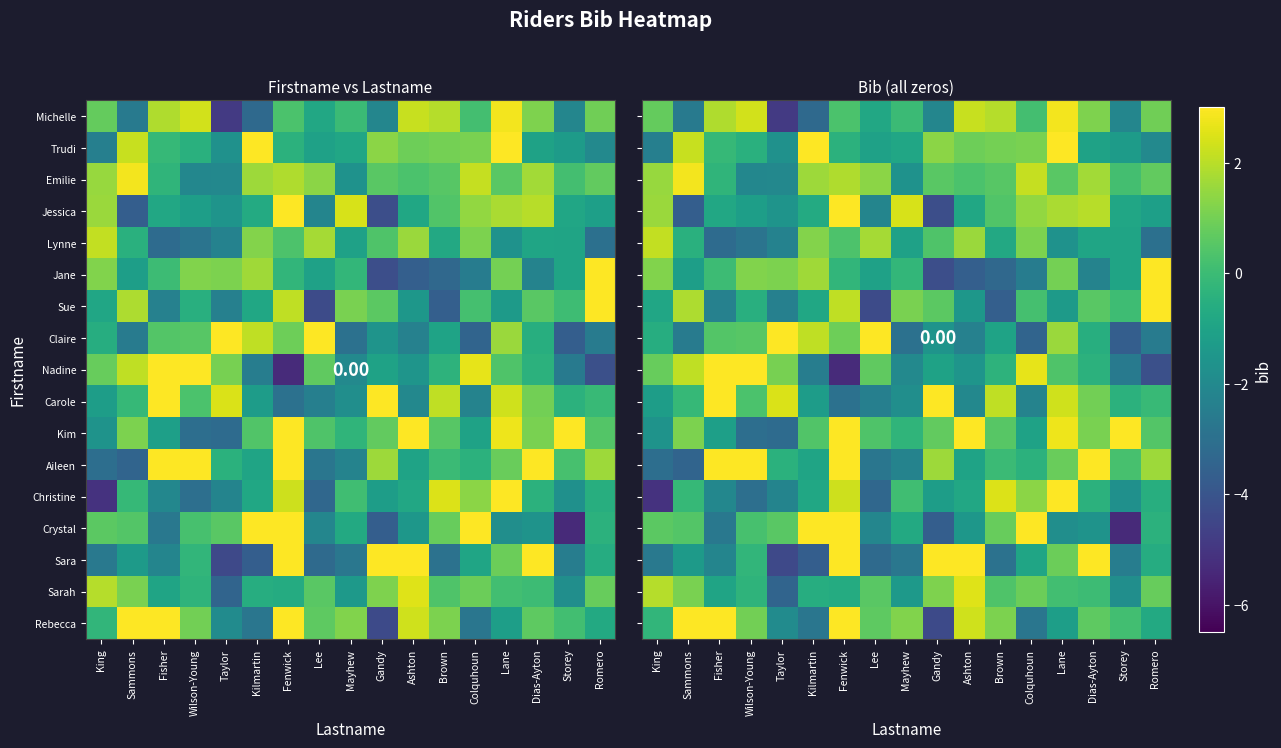

Rank the categories by Trudi value from highest to lowest.

Lane, Kilmartin, Sammons, Gandy, Colquhoun, Brown, Ashton, Fisher, Fenwick, Wilson-Young, Mayhew, Dias-Ayton, Lee, Storey, Taylor, Romero, King